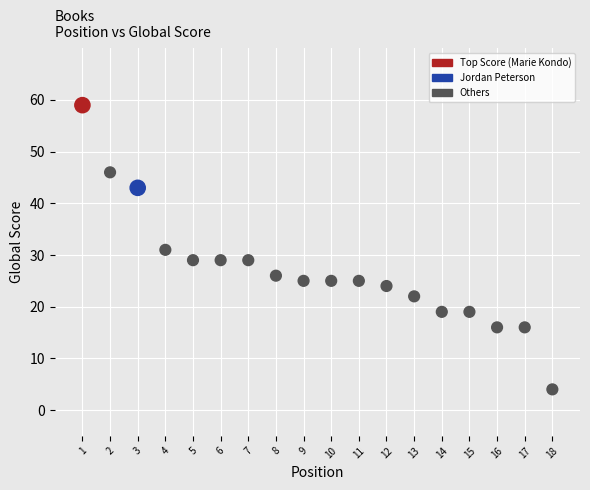

What is the range of Y values (max minus min)?

55